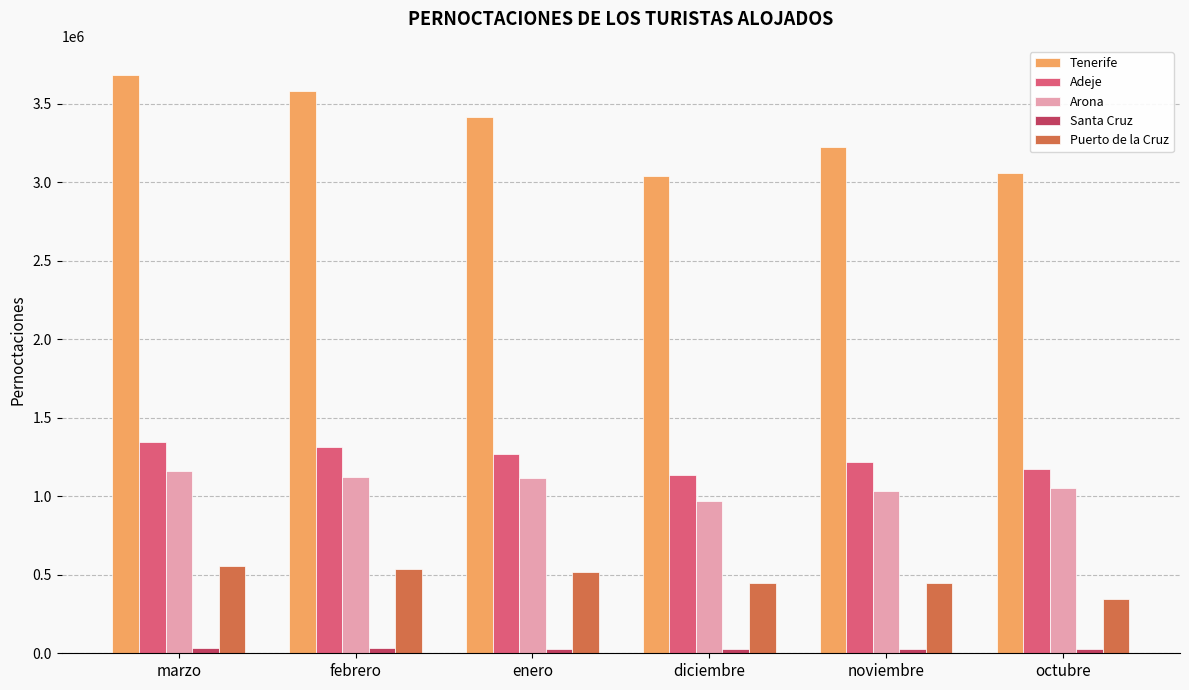

How many groups of bars are there?

6